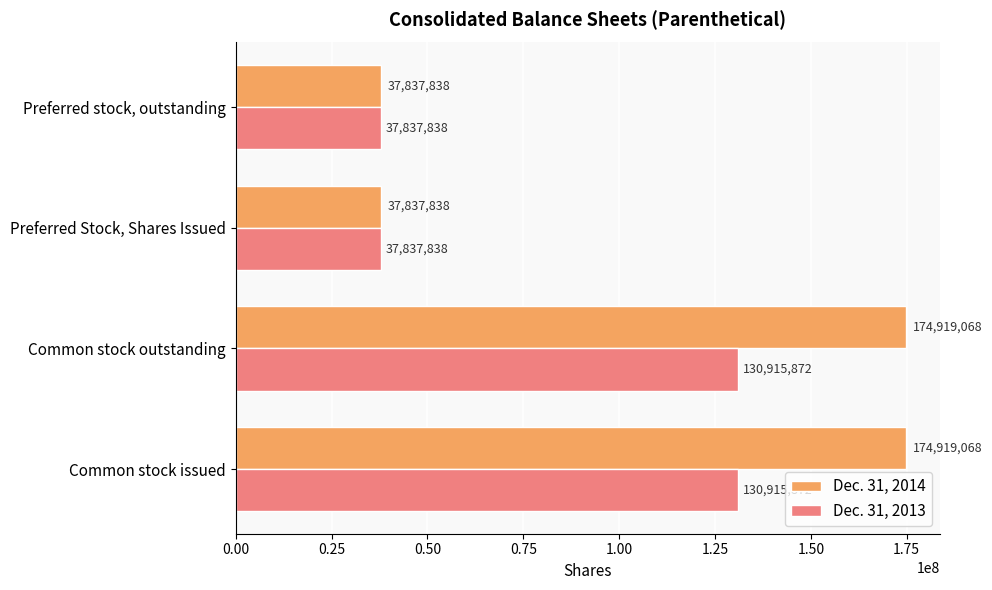

List the series in order of their peak value, highest first.

Dec. 31, 2014, Dec. 31, 2013